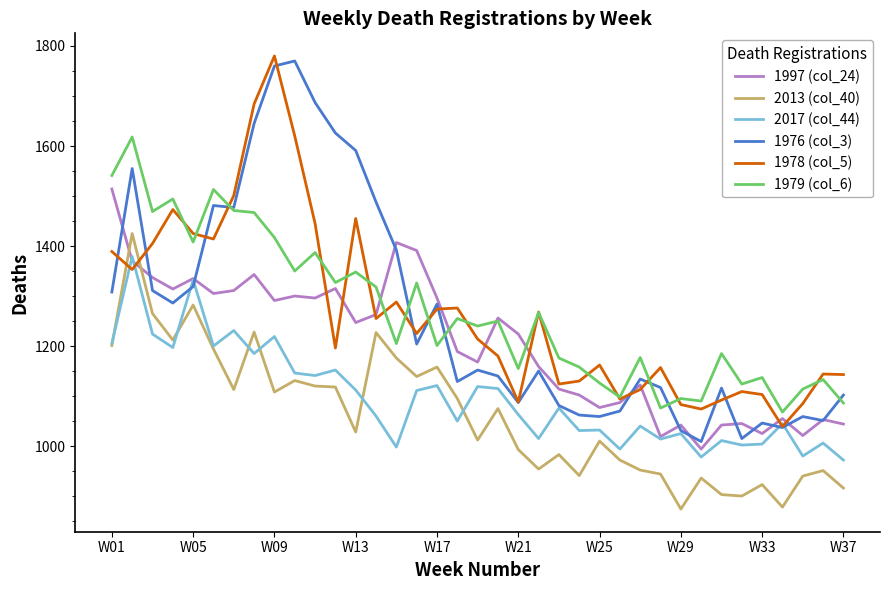

Which series has the widest spread of values?

1976 (col_3)